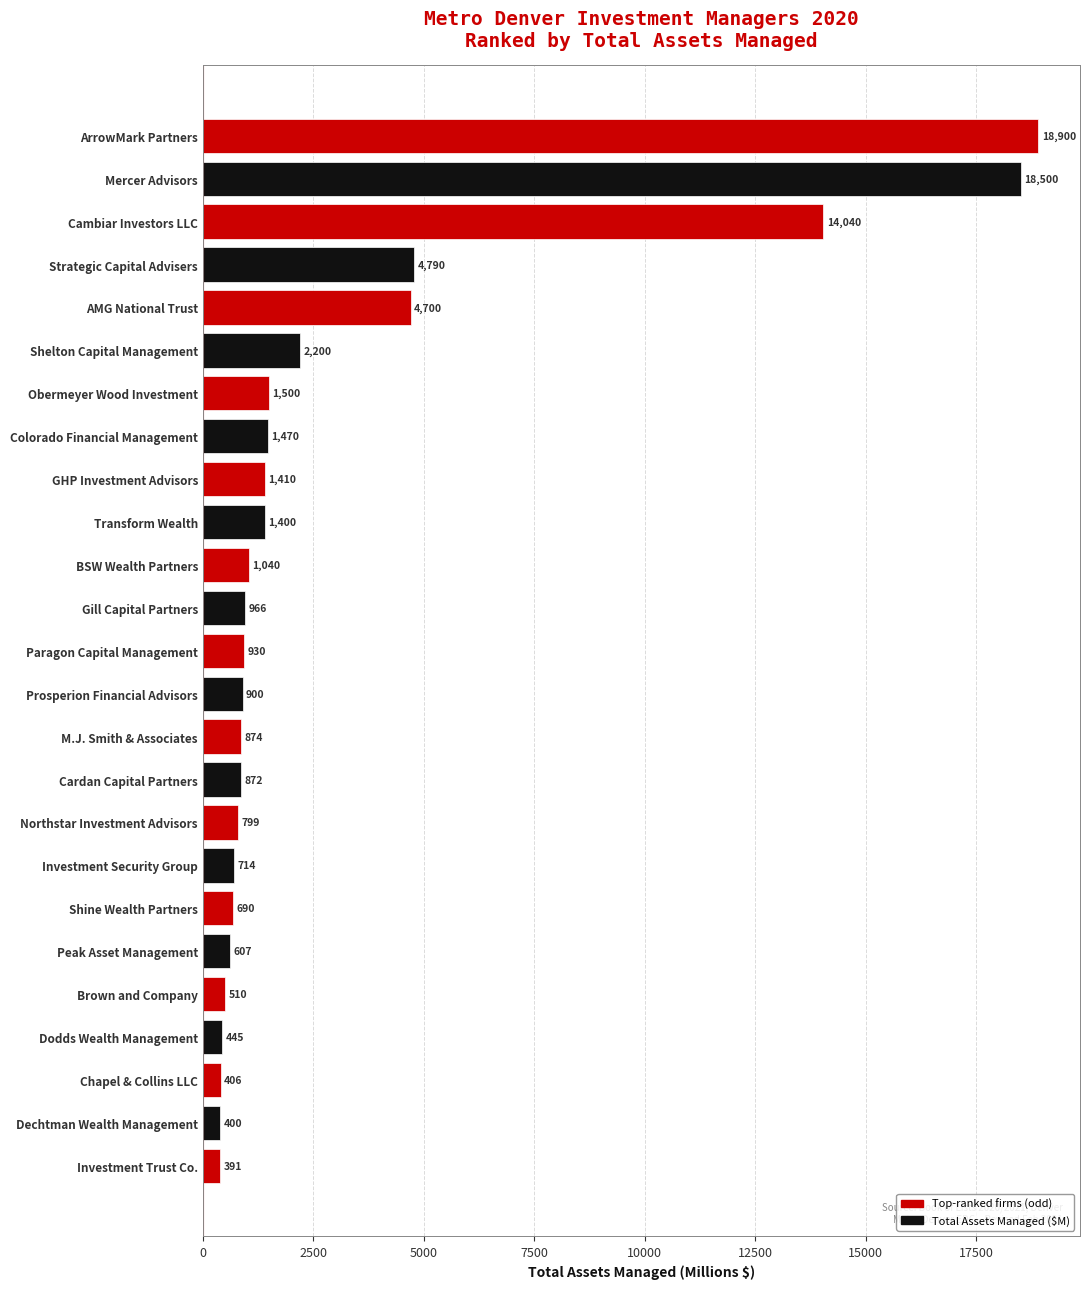

How many series are shown in this chart?

1